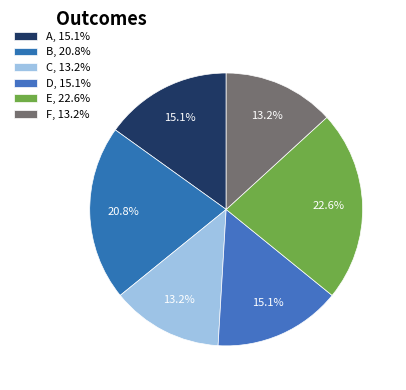

To the nearest percent, what percentage of the pie is D?

15%